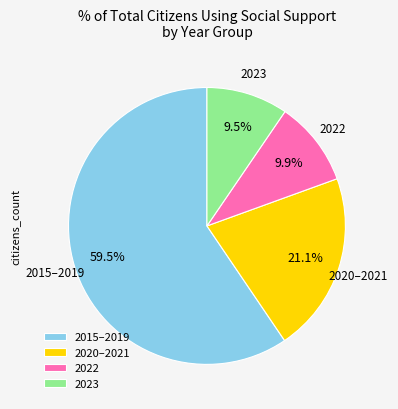

Is there a majority slice in this chart?

Yes